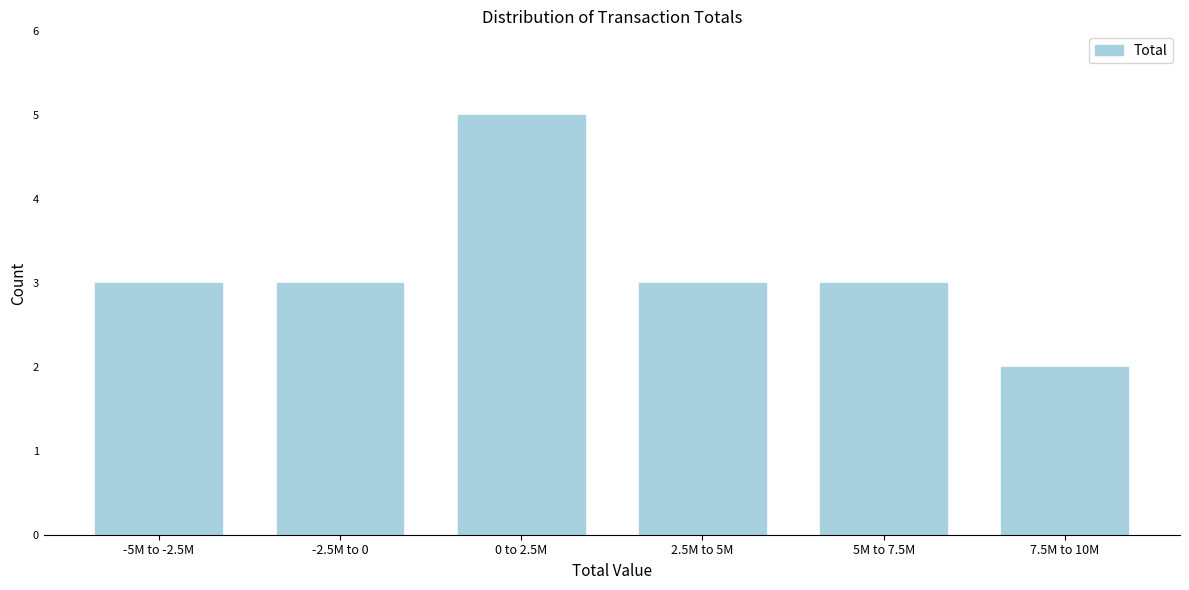

Reading left to right, transcribe all the data shown in this chart.

-5M to -2.5M=3	-2.5M to 0=3	0 to 2.5M=5	2.5M to 5M=3	5M to 7.5M=3	7.5M to 10M=2